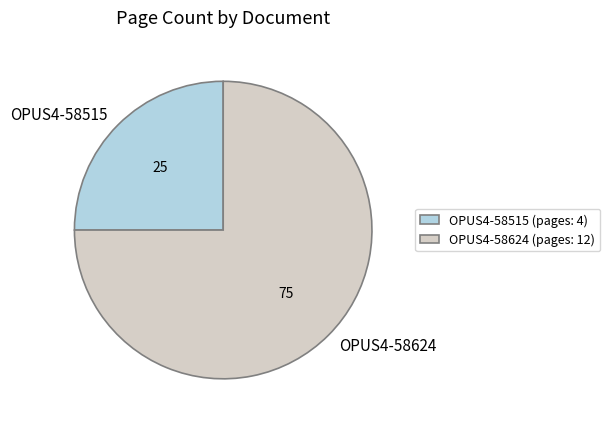

True or false: OPUS4-58624 accounts for 75% of the total.

True